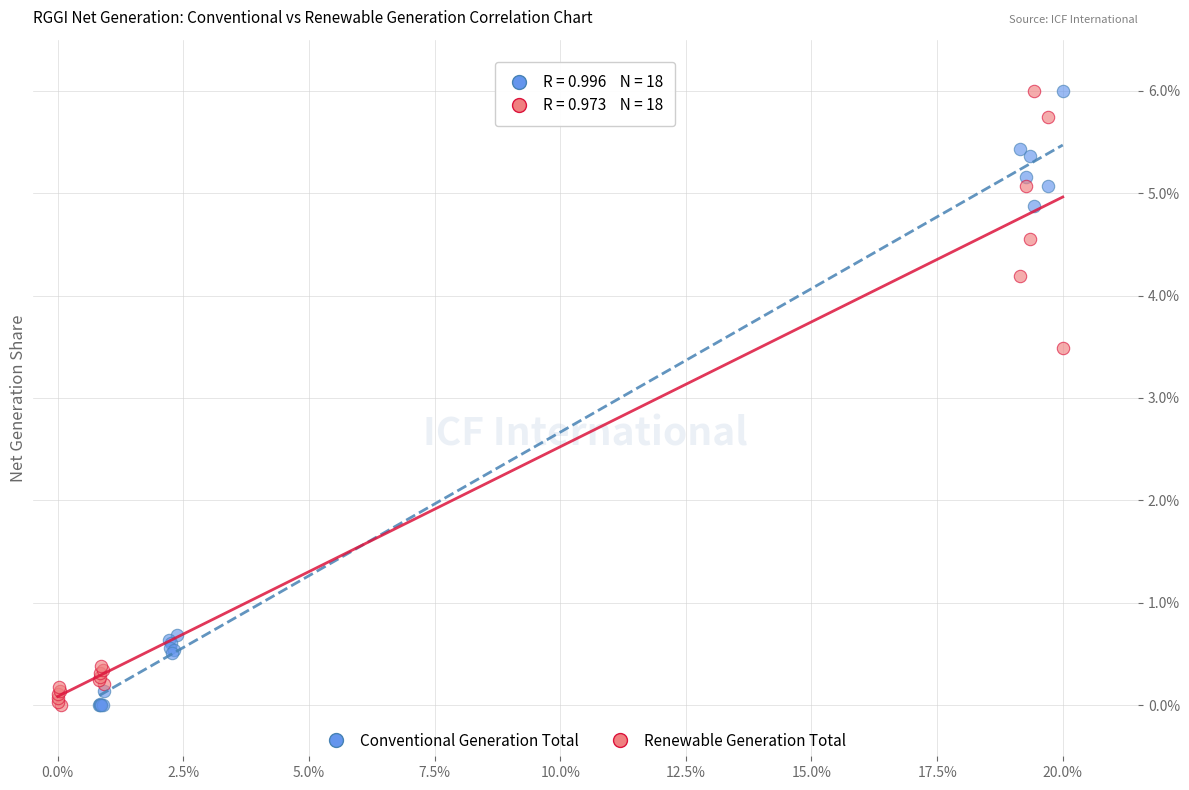

What are all the series names shown in the legend?

Conventional Generation Total, Renewable Generation Total